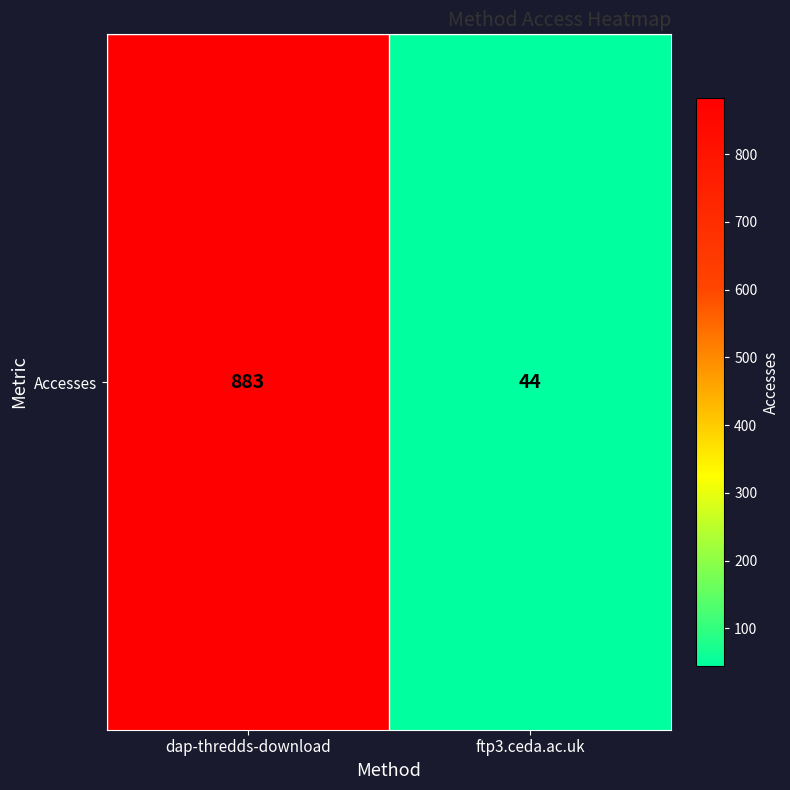

Reading right to left, list all the values displayed in this chart.

44	883